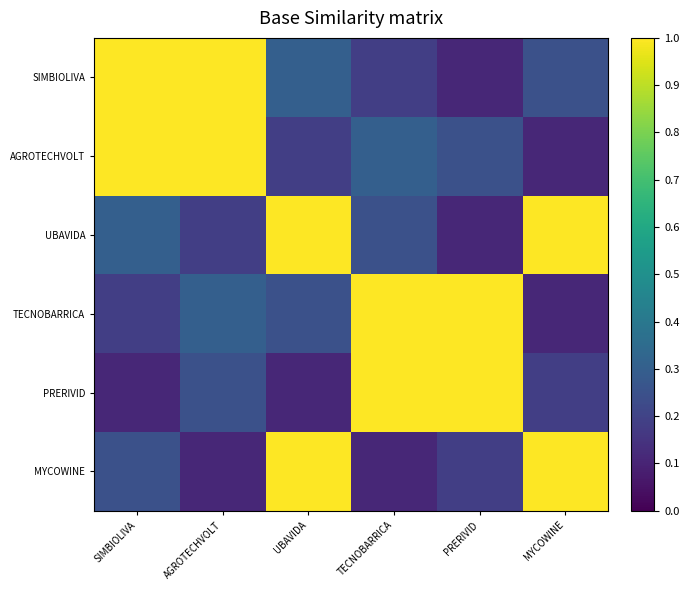

List the series in order of their peak value, lowest first.

SIMBIOLIVA, AGROTECHVOLT, UBAVIDA, TECNOBARRICA, PRERIVID, MYCOWINE